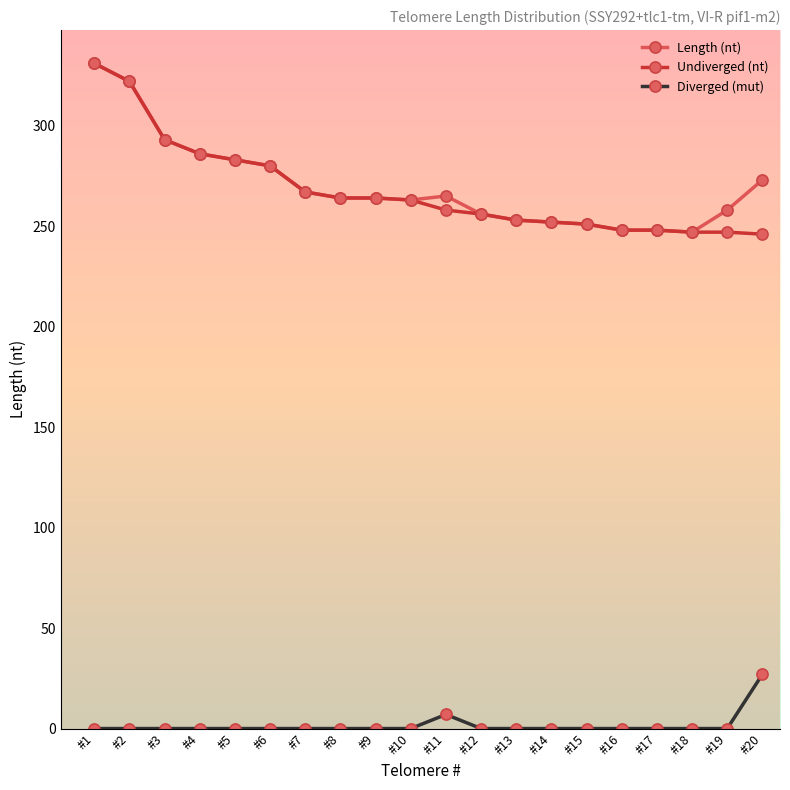

The Diverged (mut) series shows 0 at #17. True or false?

True